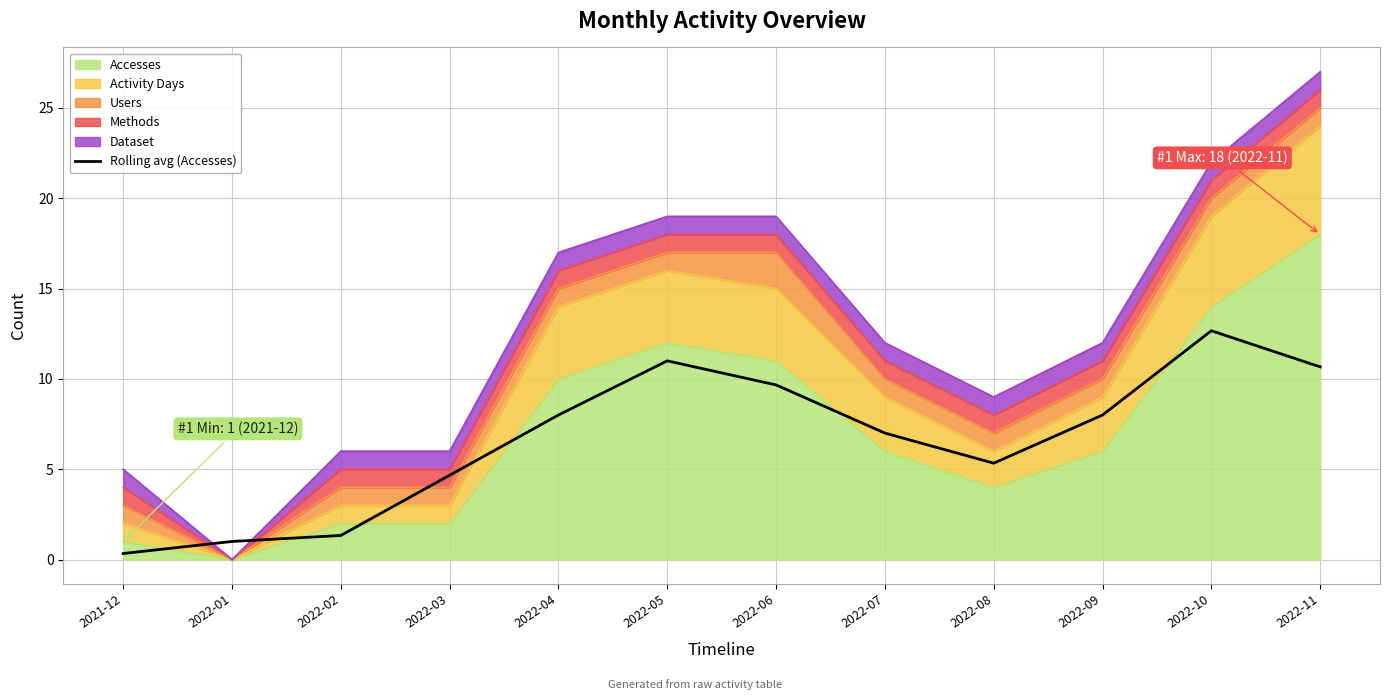

Approximately how many times larger is the value at 2022-03 compared to 2022-09?

0.6